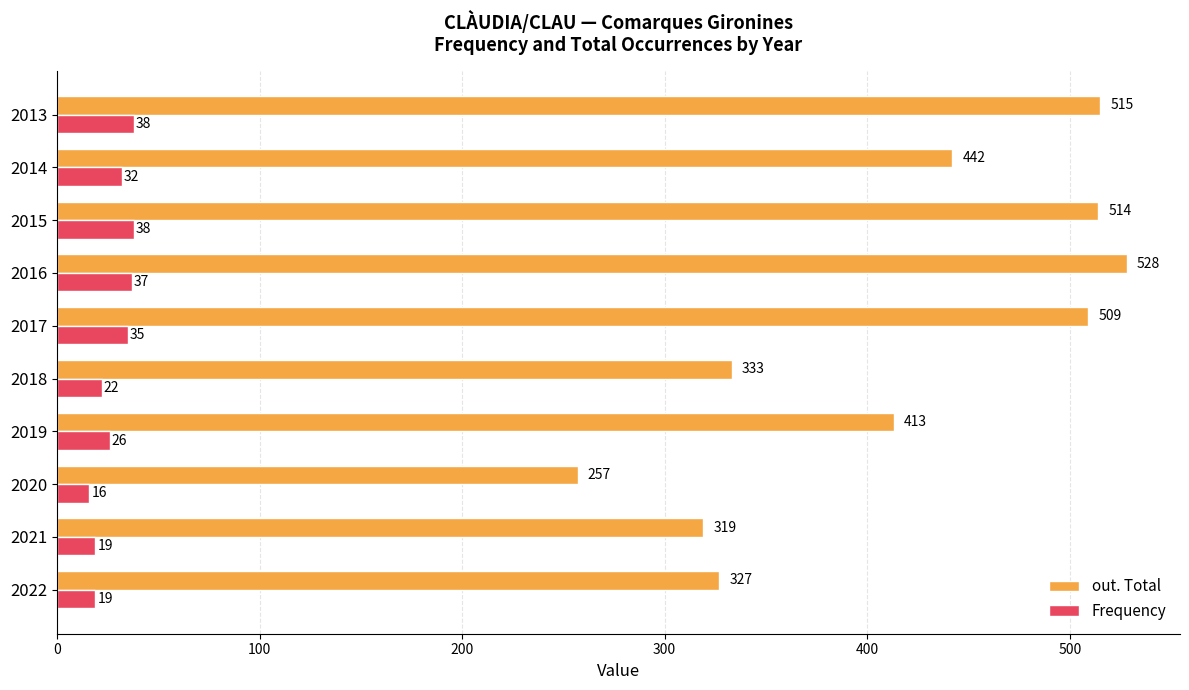

Is it true that out. Total equals 528 at 2016?

True